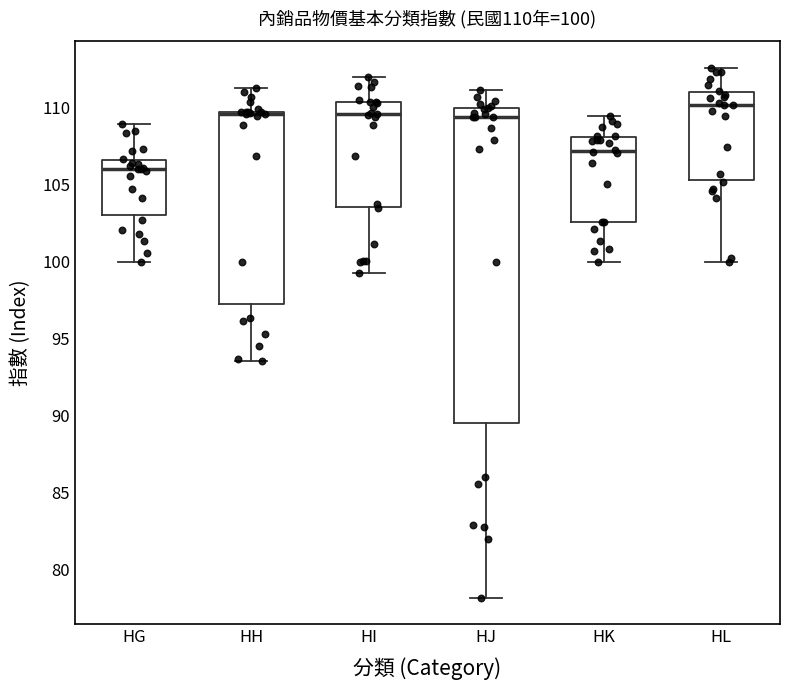

Which box's median line is the highest?

HL